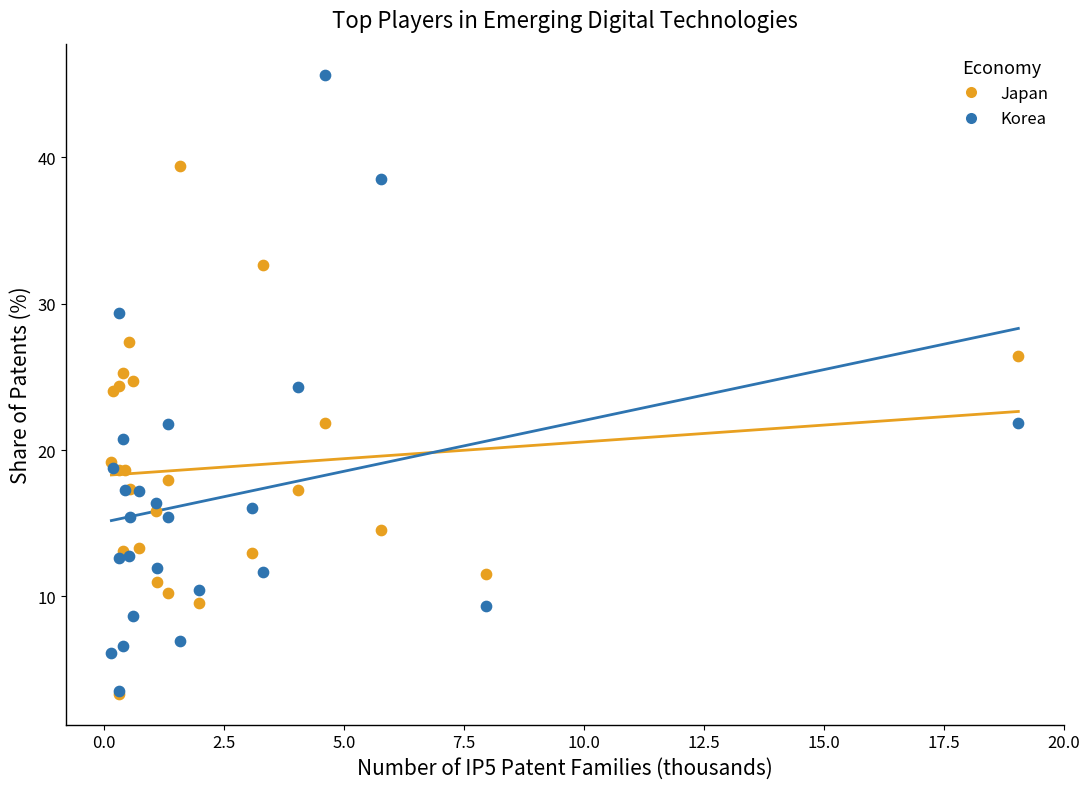

What are all the series names shown in the legend?

Japan, Korea